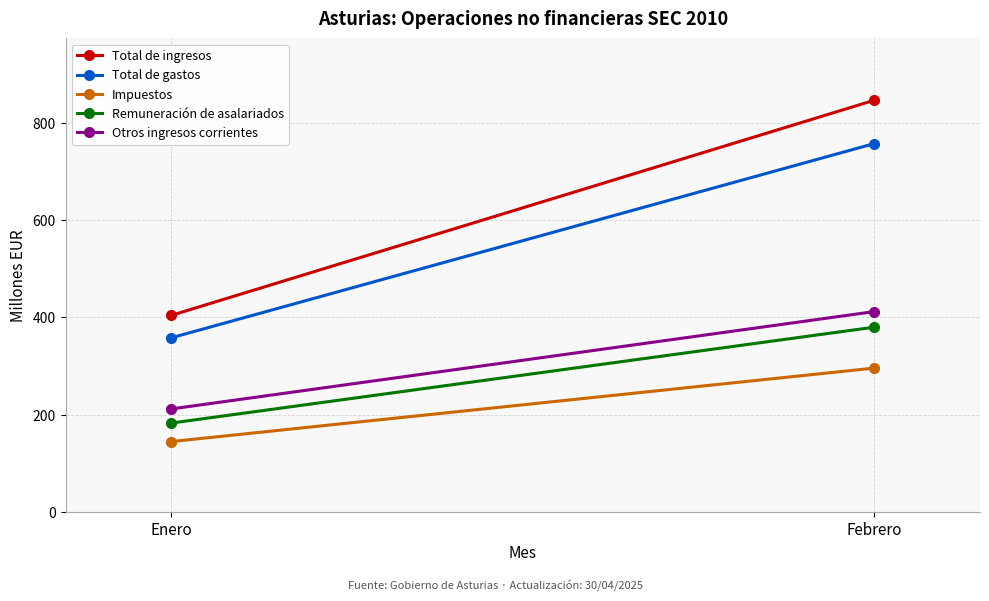

What are all the series names shown in the legend?

Total de ingresos, Total de gastos, Impuestos, Remuneración de asalariados, Otros ingresos corrientes